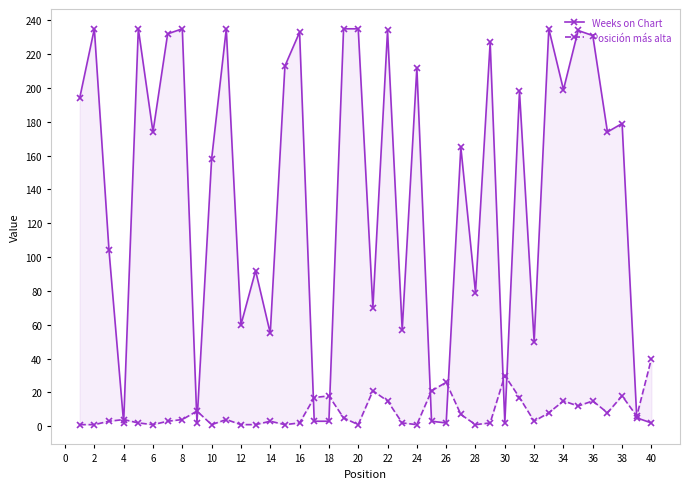

List the series in order of their peak value, highest first.

Weeks on Chart, Posición más alta